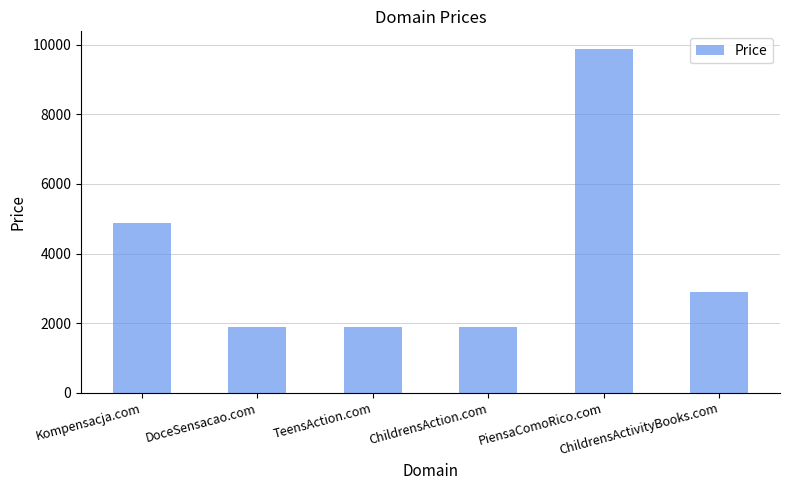

Count the values in the range 1888 to 4888.

5